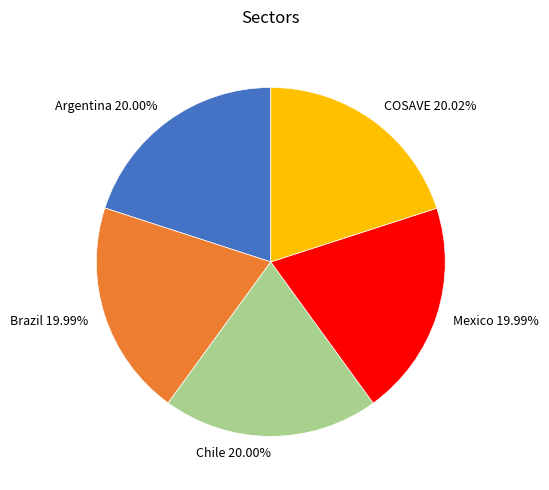

Approximately how many times larger is the value at Brazil compared to Argentina?

1.0